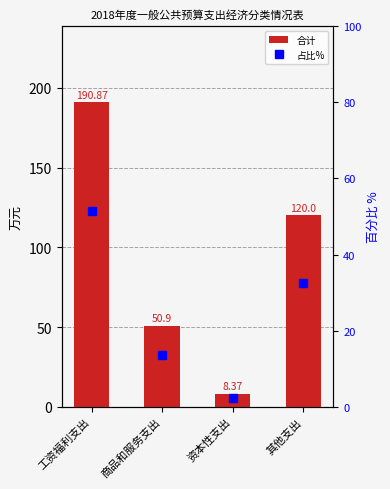

What is the label of the 1st bar from the right?

其他支出